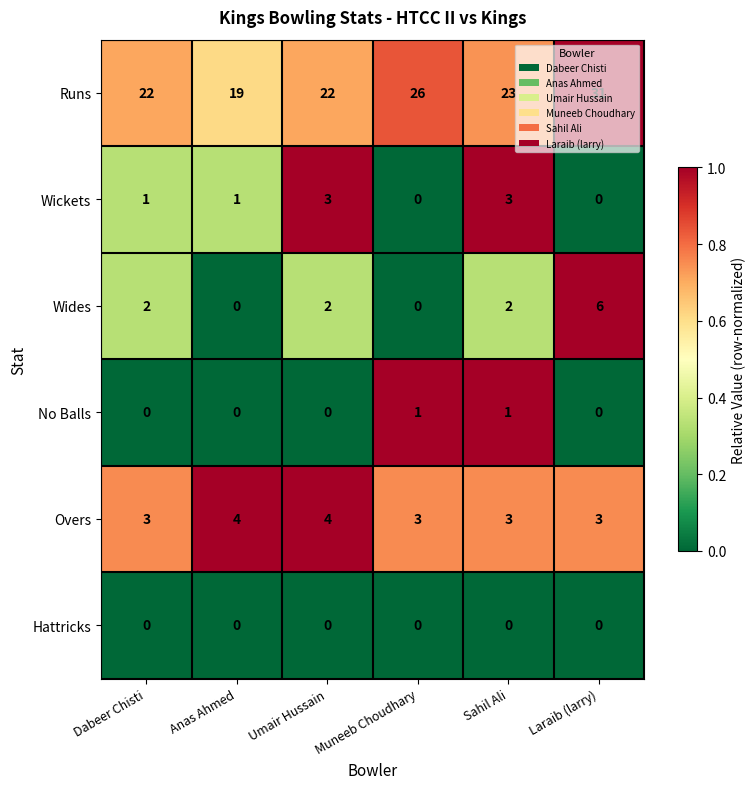

What is the difference between the maximum and minimum values in the Runs series?

12